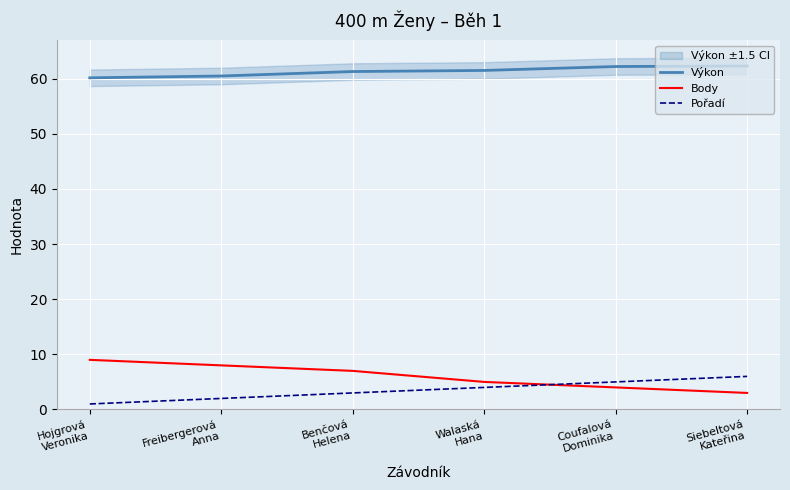

Read the Výkon value at Hojgrová
Veronika.

60.1